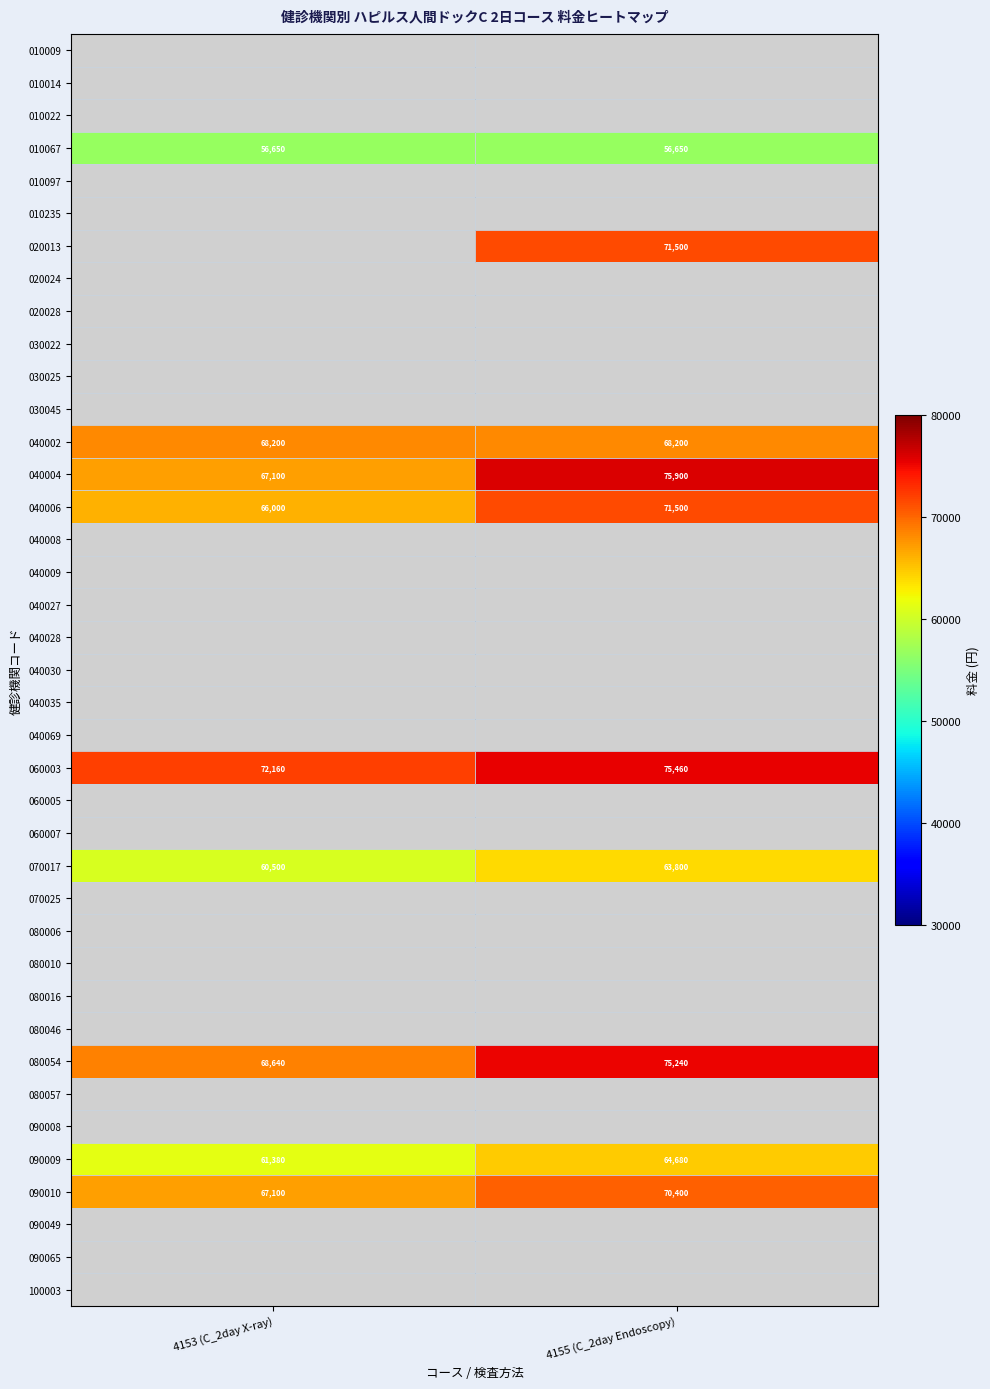

What is the approximate value of 090010 at 4155 (C_2day Endoscopy)?

70400